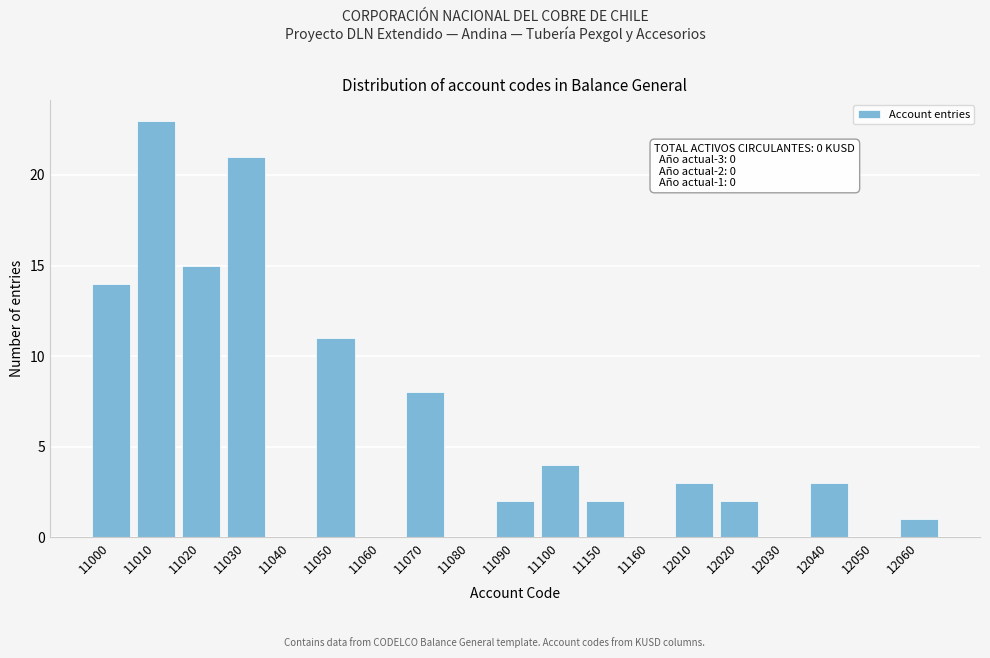

Reading left to right, extract all data points from this chart.

11000=14	11010=23	11020=15	11030=21	11040=0	11050=11	11060=0	11070=8	11080=0	11090=2	11100=4	11150=2	11160=0	12010=3	12020=2	12030=0	12040=3	12050=0	12060=1